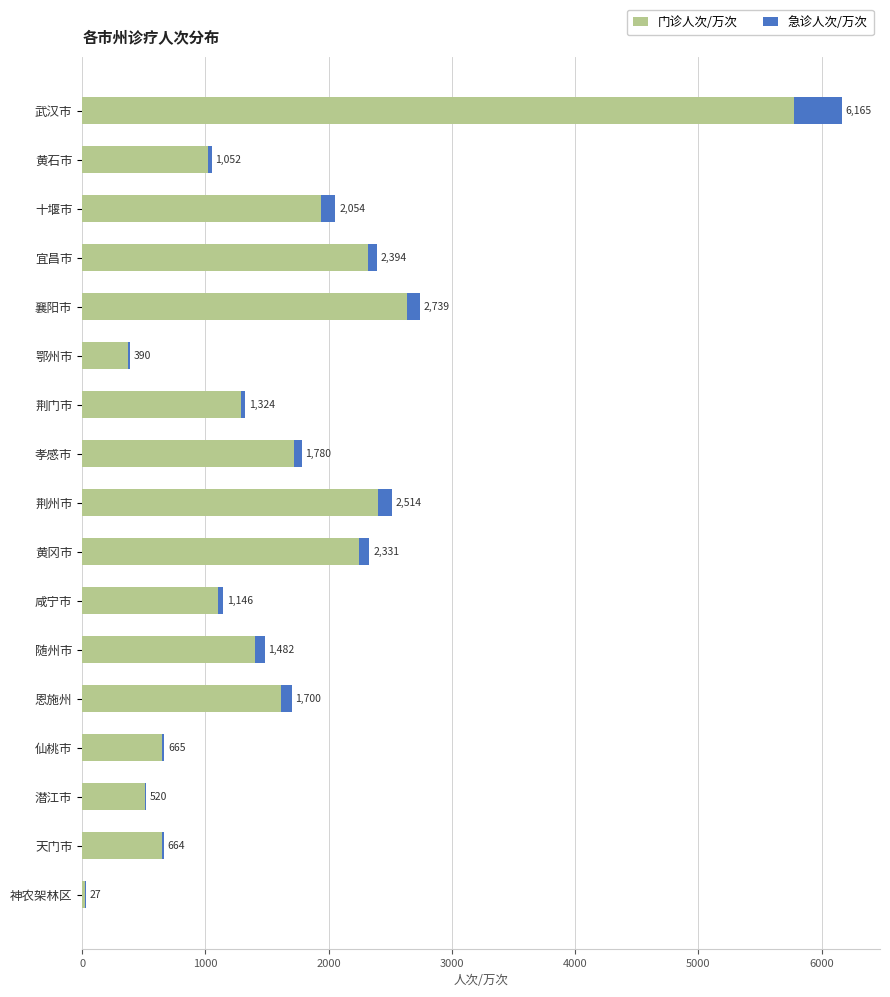

Which series has the widest spread of values?

门诊人次/万次